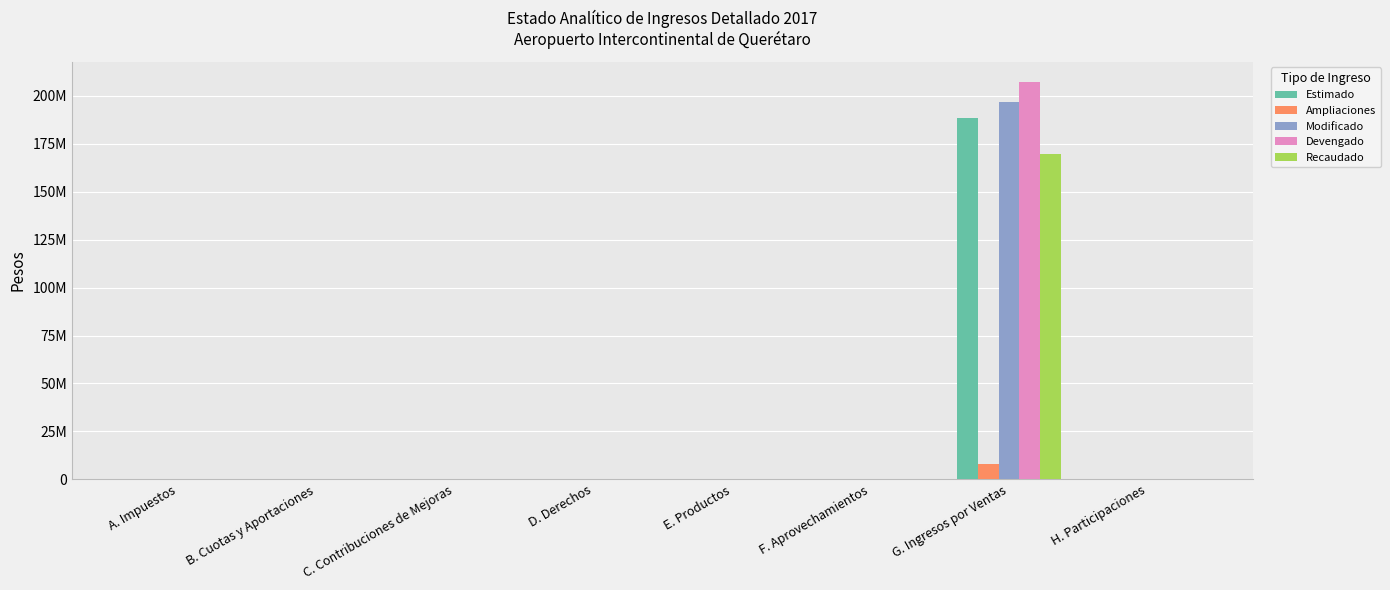

What is the difference between the Ampliaciones values at G. Ingresos por Ventas and B. Cuotas y Aportaciones?

8187164